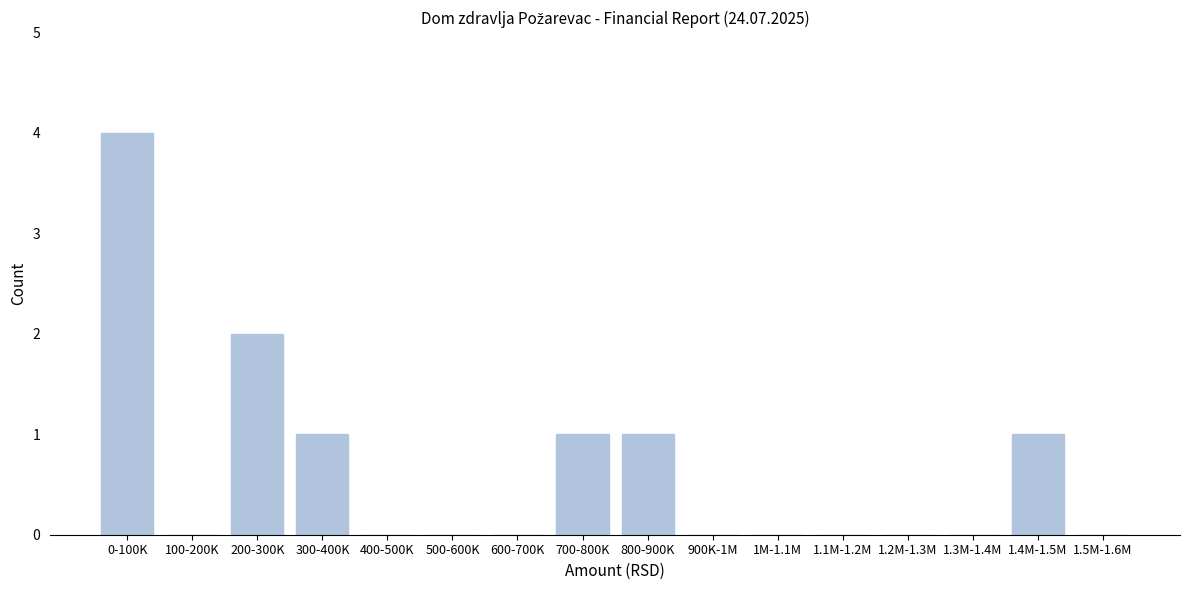

Reading left to right, transcribe all the data shown in this chart.

0-100K=4	100-200K=0	200-300K=2	300-400K=1	400-500K=0	500-600K=0	600-700K=0	700-800K=1	800-900K=1	900K-1M=0	1M-1.1M=0	1.1M-1.2M=0	1.2M-1.3M=0	1.3M-1.4M=0	1.4M-1.5M=1	1.5M-1.6M=0